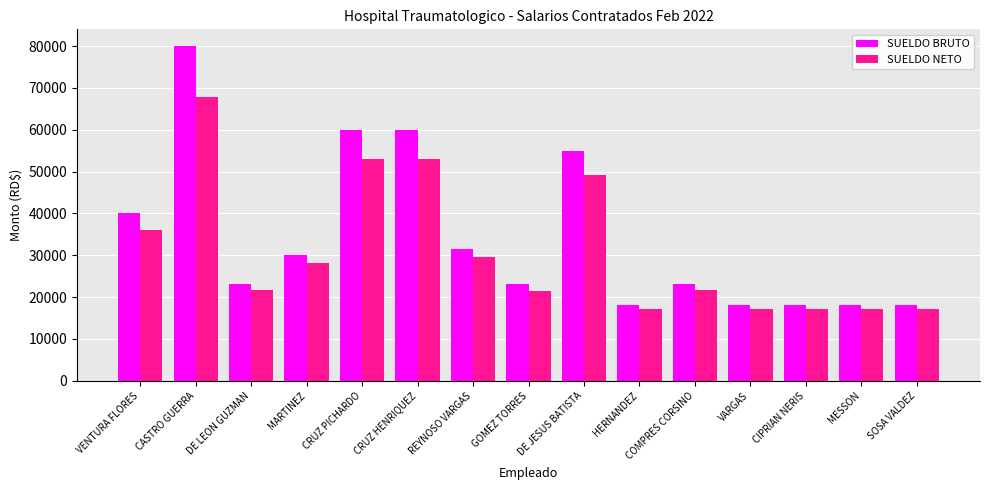

Between VENTURA FLORES and CASTRO GUERRA, which series saw the biggest shift?

SUELDO BRUTO